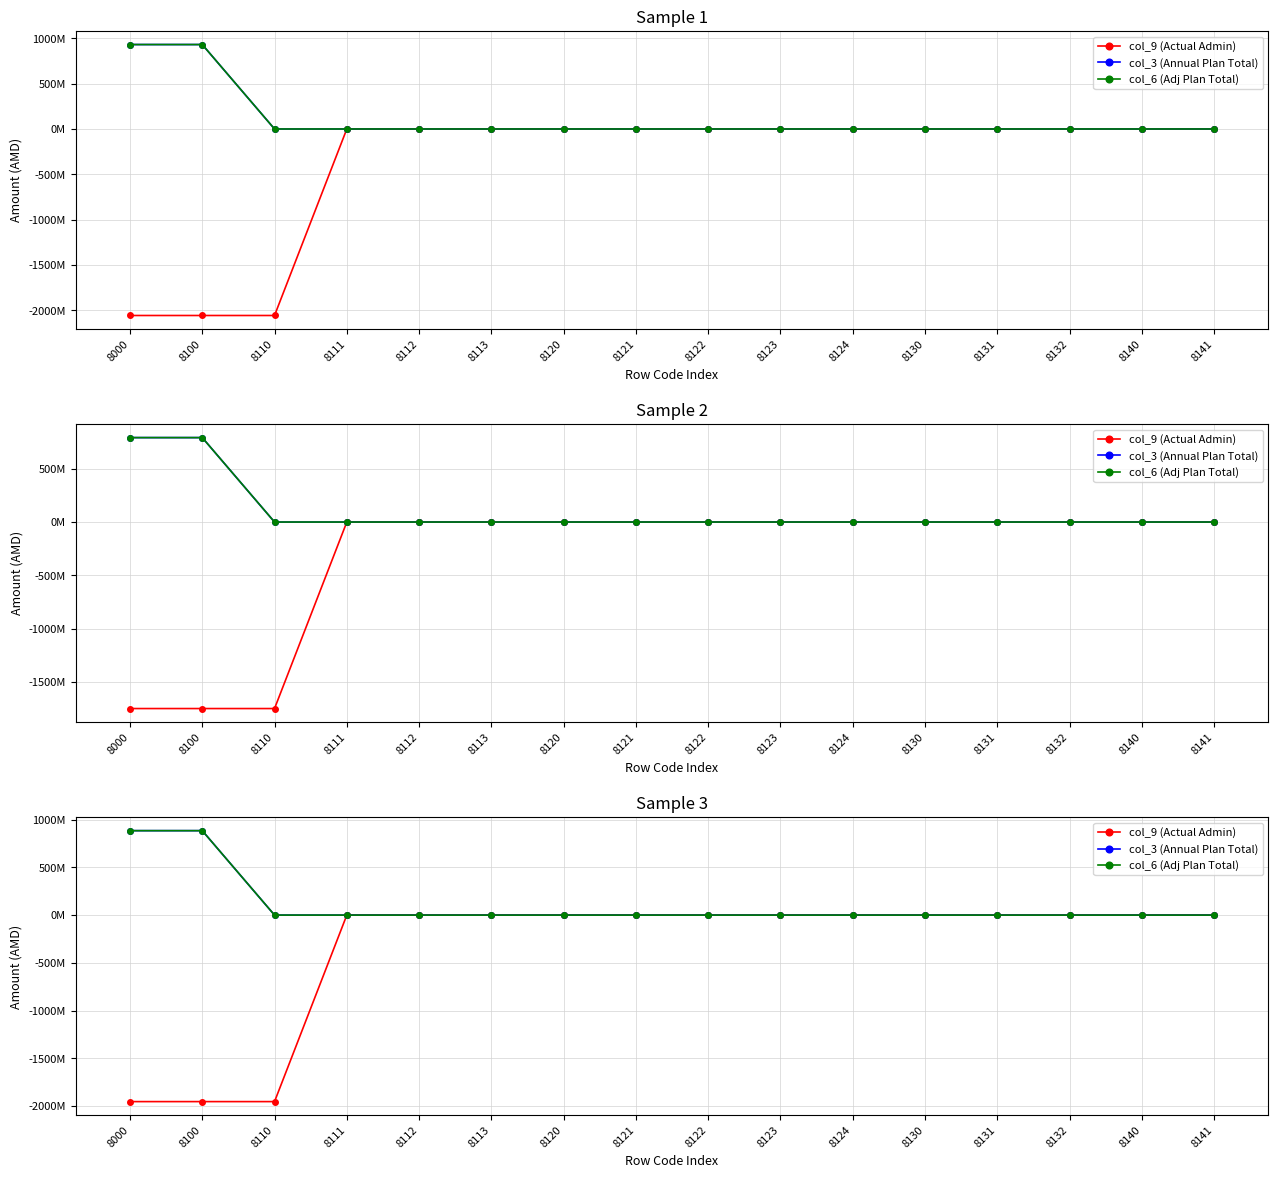

True or false: col_9 (Actual Admin) has more than 0 points higher than both neighbors.

False